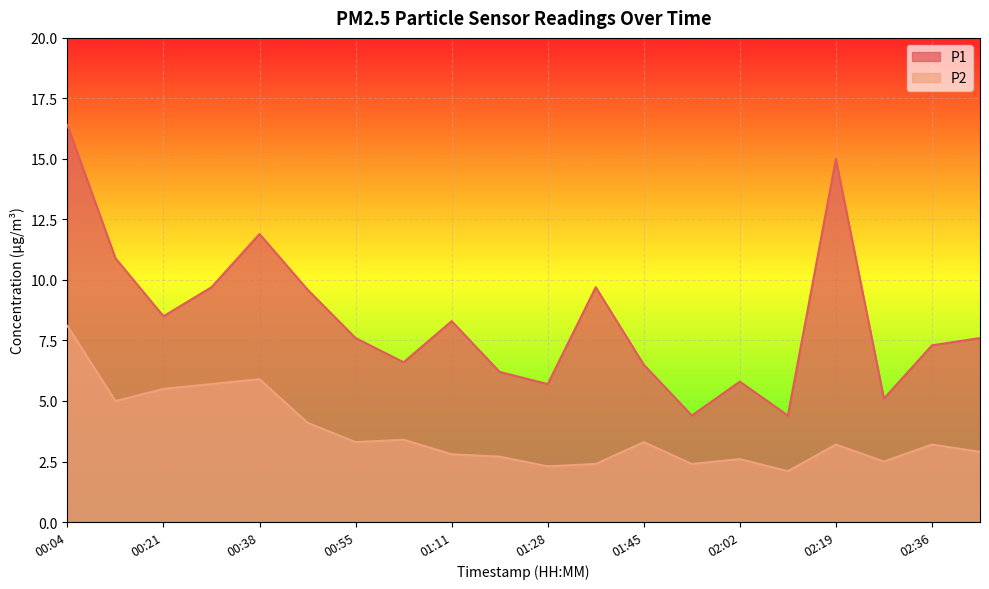

At which category does P2 reach its first local valley?

00:12